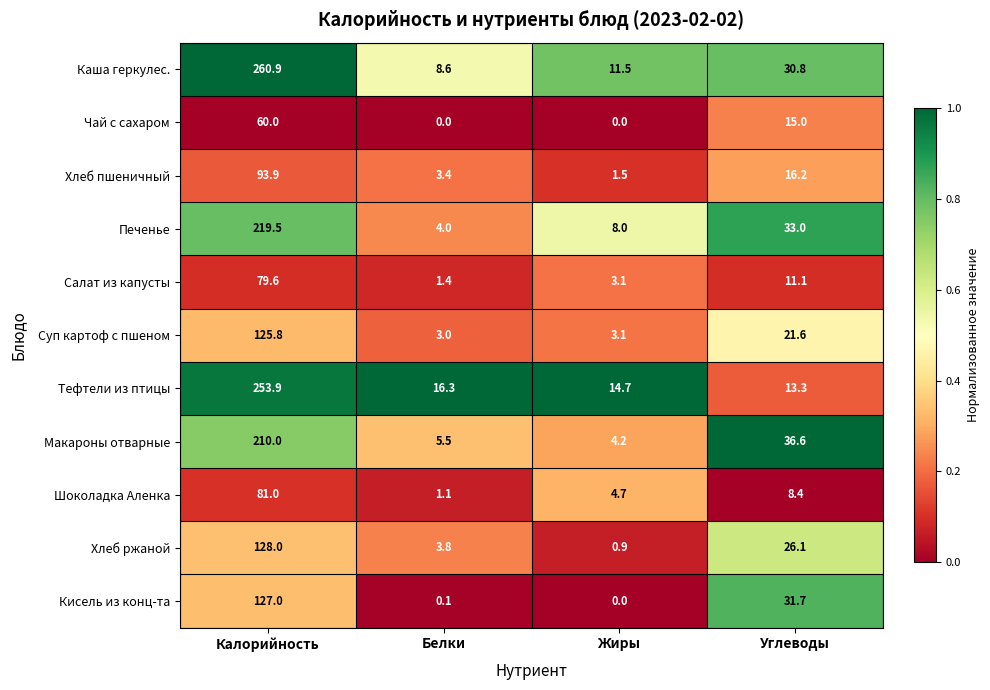

At how many categories does at least one series exceed 0?

4